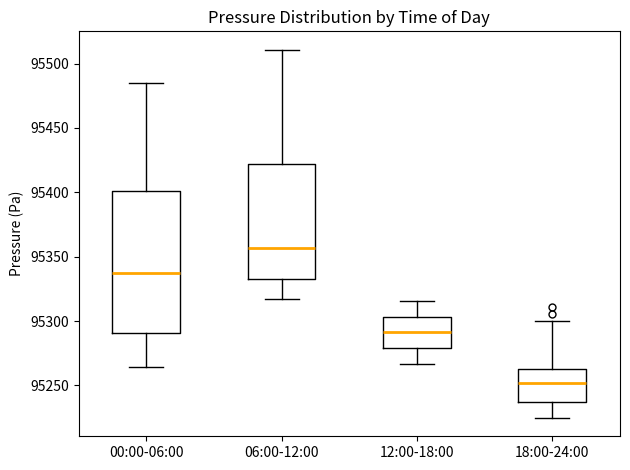

Reading left to right, read every box against the y-axis: the position of its median line, the range the box covers, and the ends of its whiskers. The values are not printed on the chart, so give them approximately, as read against the axis.

00:00-06:00: median 95335, box 95290 to 95400, whiskers 95265 to 95485
06:00-12:00: median 95355, box 95330 to 95420, whiskers 95315 to 95510
12:00-18:00: median 95290, box 95280 to 95305, whiskers 95265 to 95315
18:00-24:00: median 95250, box 95235 to 95265, whiskers 95225 to 95300